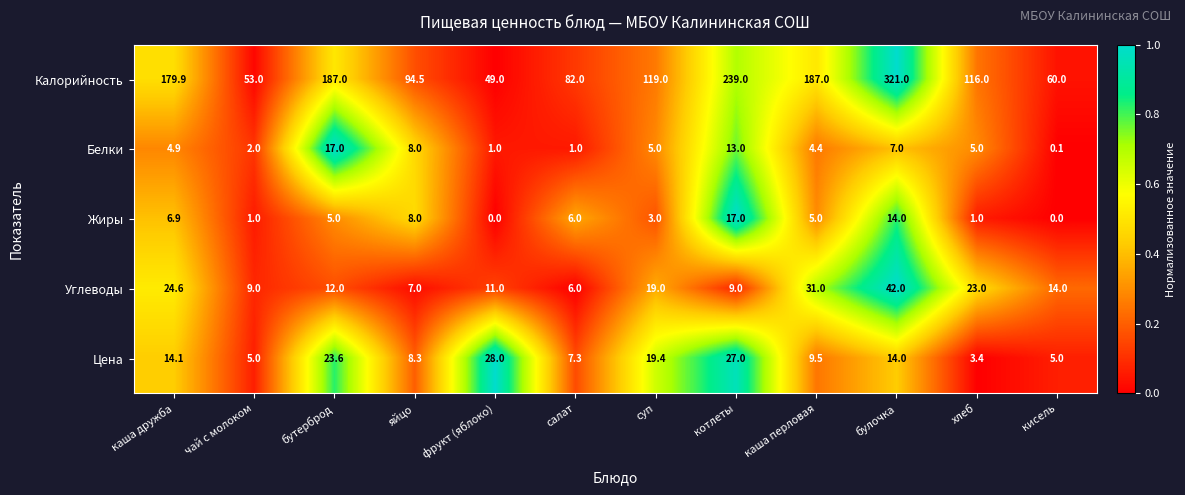

Which category has the lowest value in the Белки series?

кисель